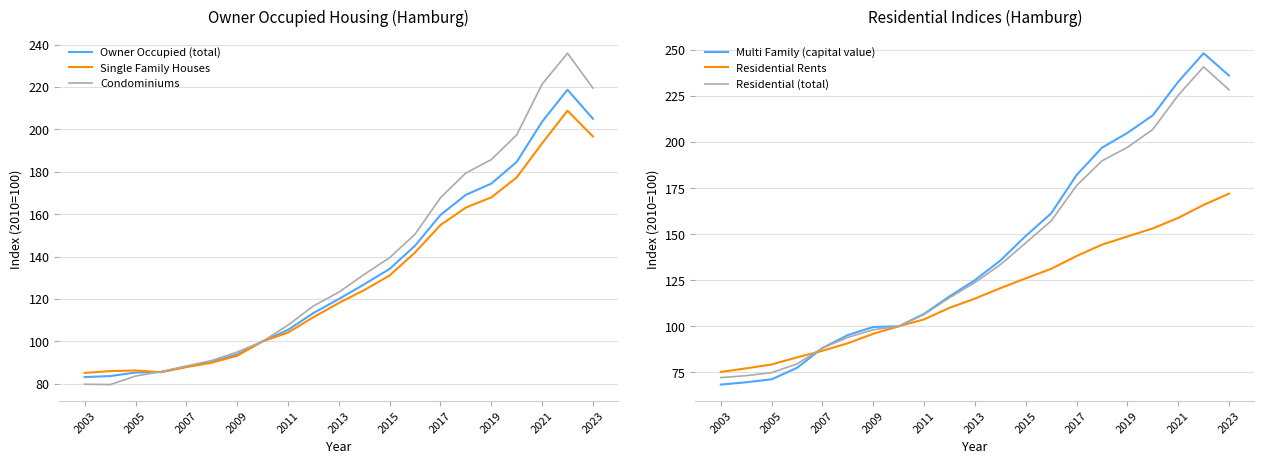

What value does the Single Family Houses series have at 2021?

193.5